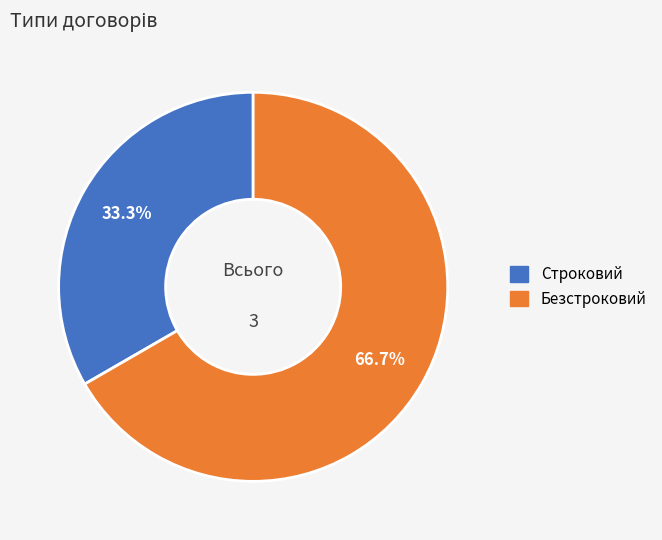

To the nearest percent, what is the combined percentage of Безстроковий and Строковий?

100%